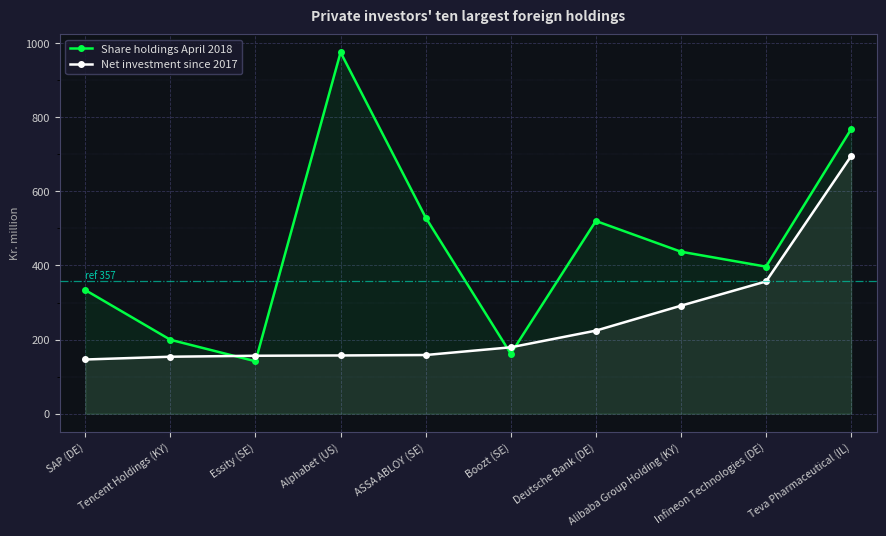

How many times do Share holdings April 2018 and Net investment since 2017 cross each other?

4